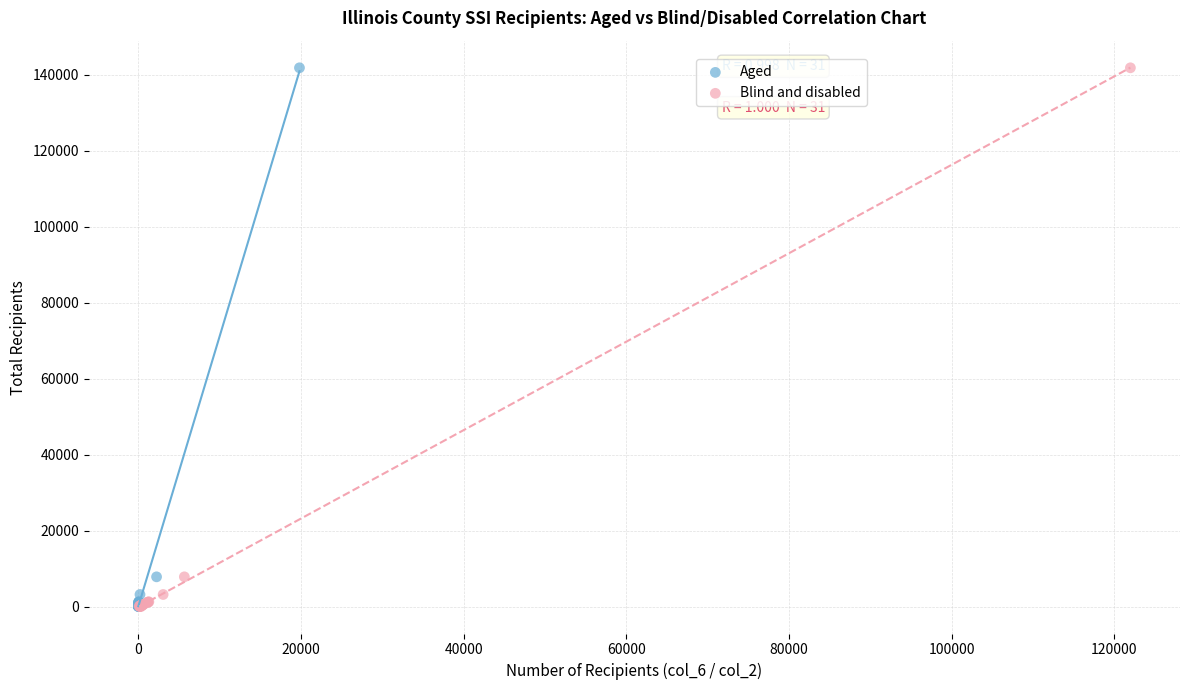

What are all the series names shown in the legend?

Aged, Blind and disabled